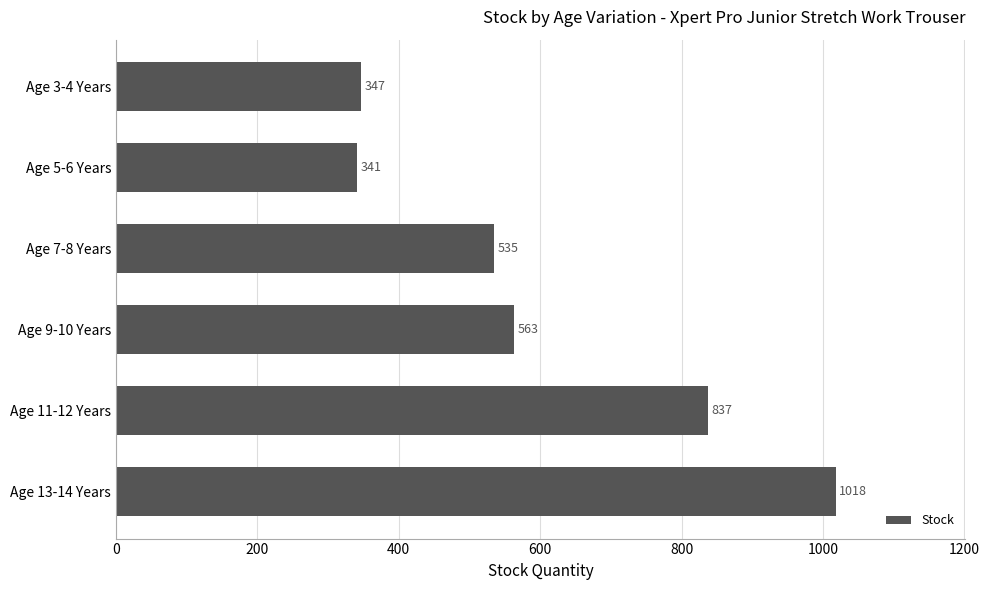

What is the minimum value shown in the chart?

341